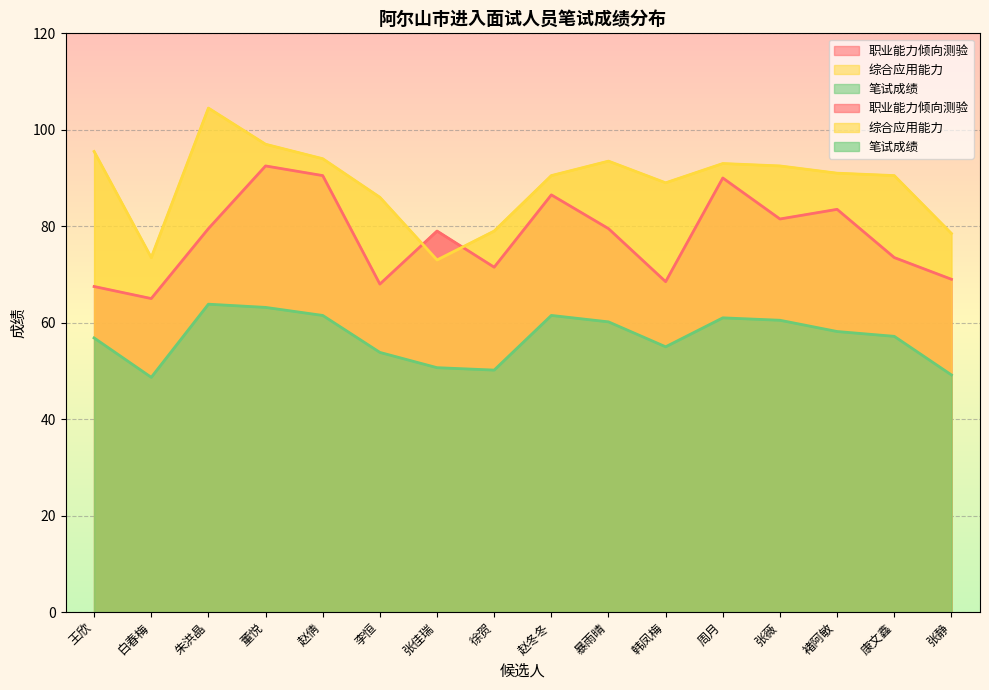

What is the highest value of the 笔试成绩 series?

63.8